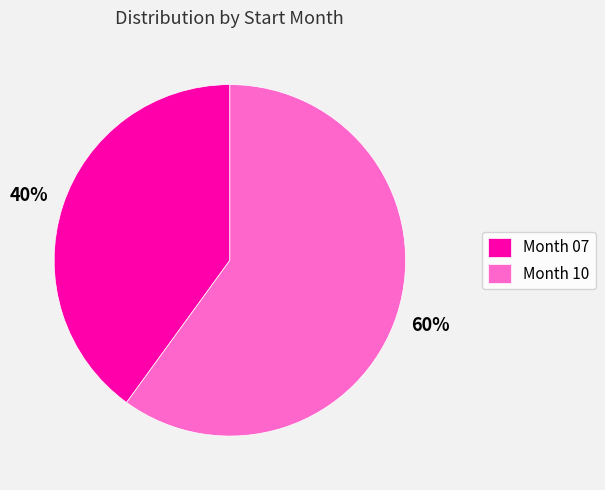

Is there any slice that represents more than half of the pie?

Yes